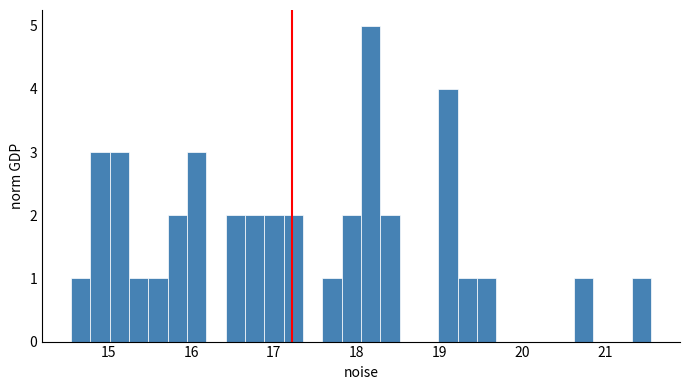

Around what value on the x-axis is the tallest bar? Give the approximate position of its centre, as read against the axis.

18.2